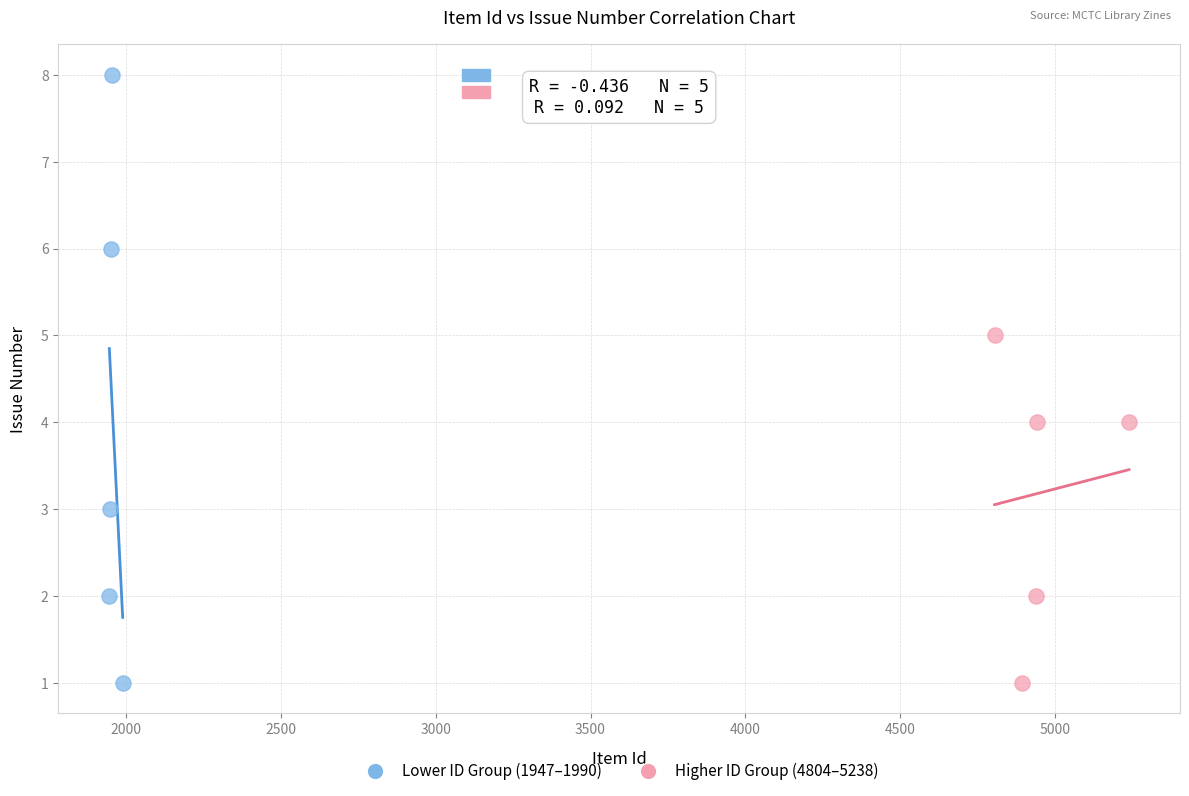

Which series has the largest Y range (max minus min)?

Lower ID Group (1947–1990)